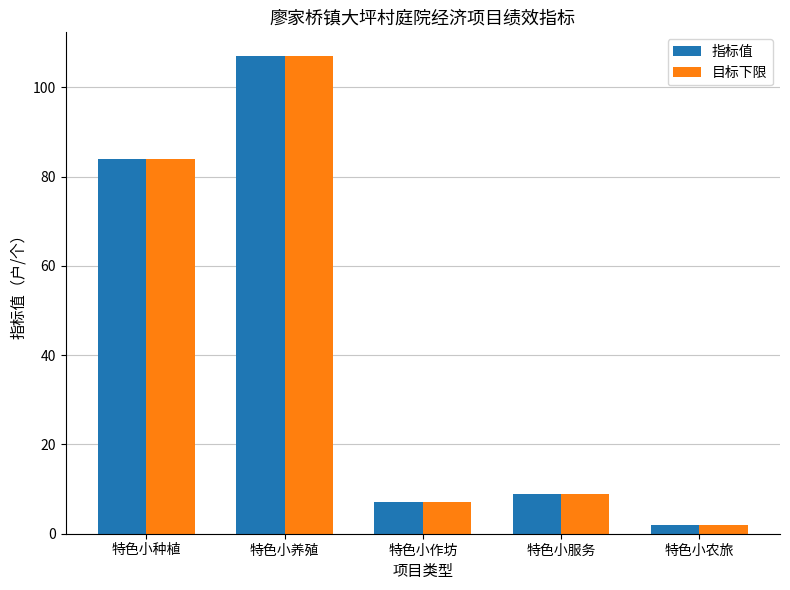

What are all the series names shown in the legend?

指标值, 目标下限